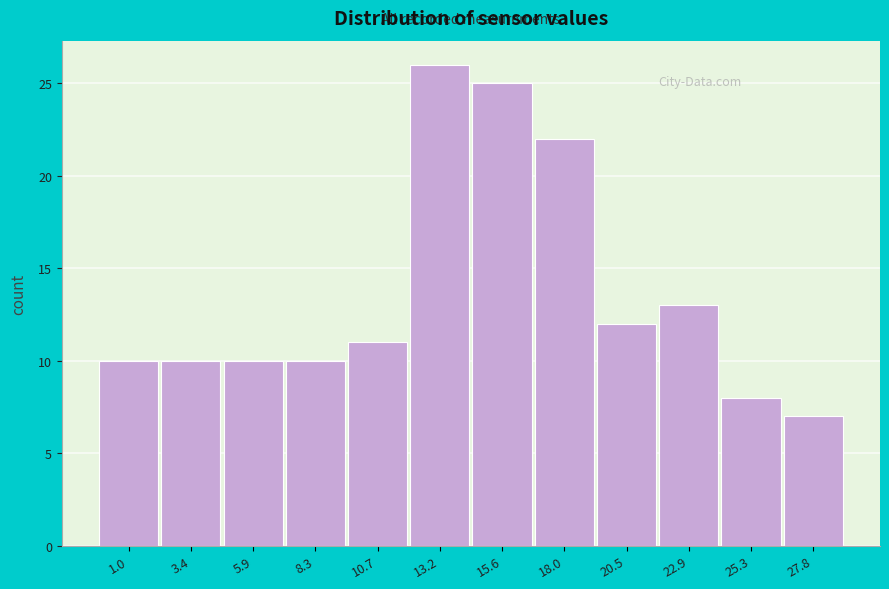

Reading left to right, list all the values displayed in this chart.

10	10	10	10	11	26	25	22	12	13	8	7